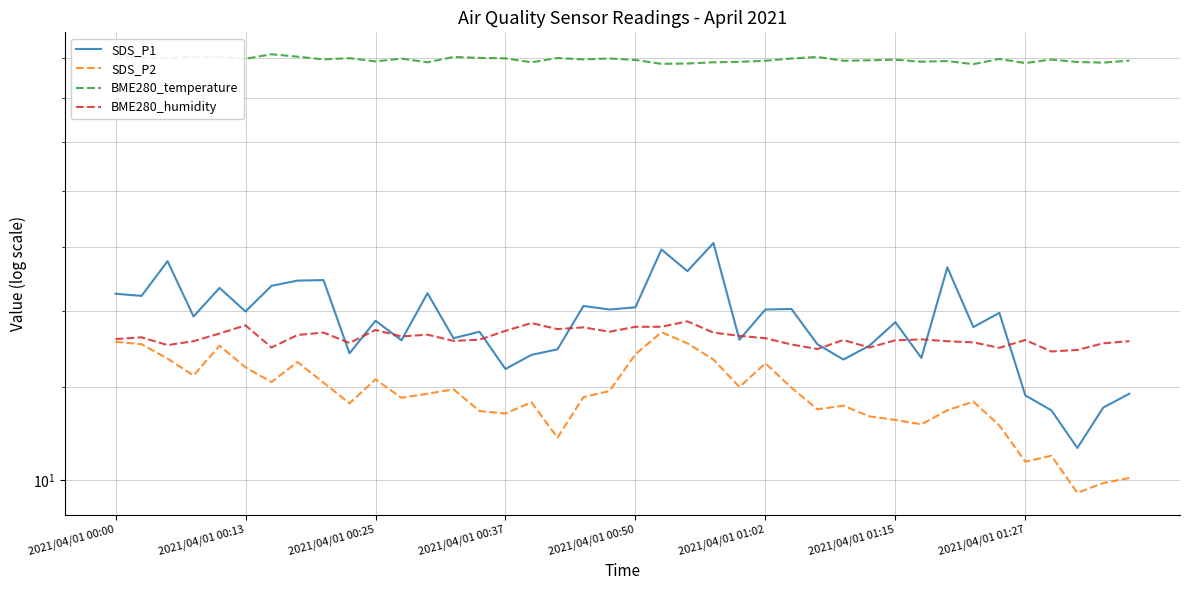

How many lines are shown in the chart?

4